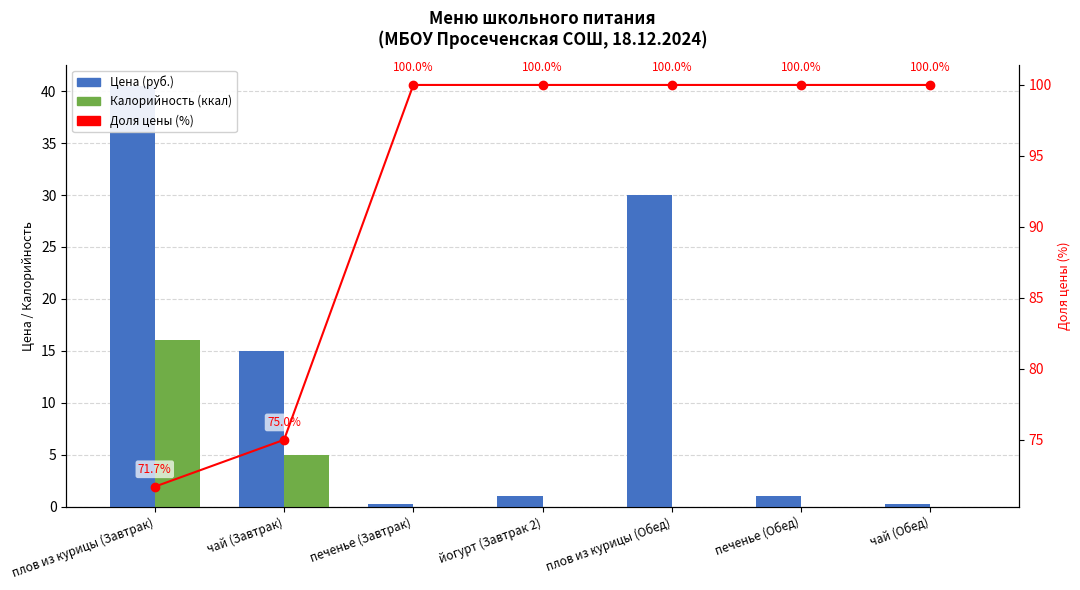

What is the label of the 1st bar from the left?

плов из курицы (Завтрак)